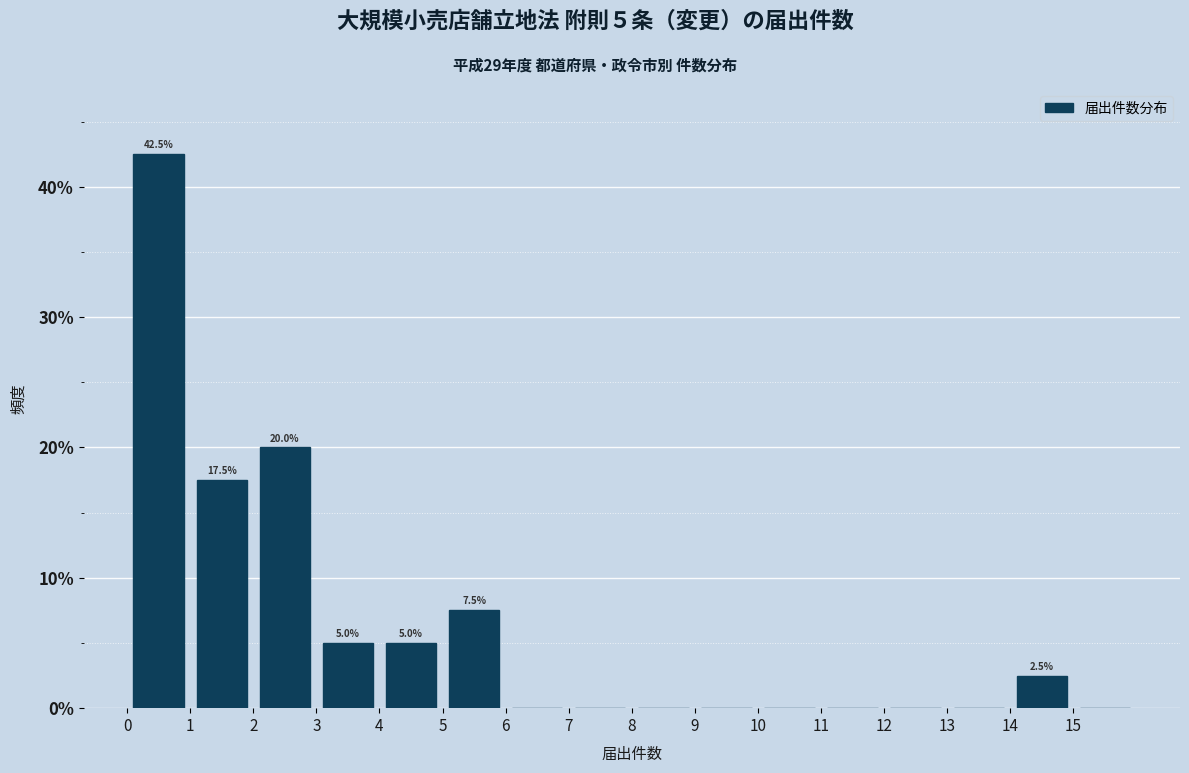

Over which range of the x-axis is the bar tallest?

0 to 1